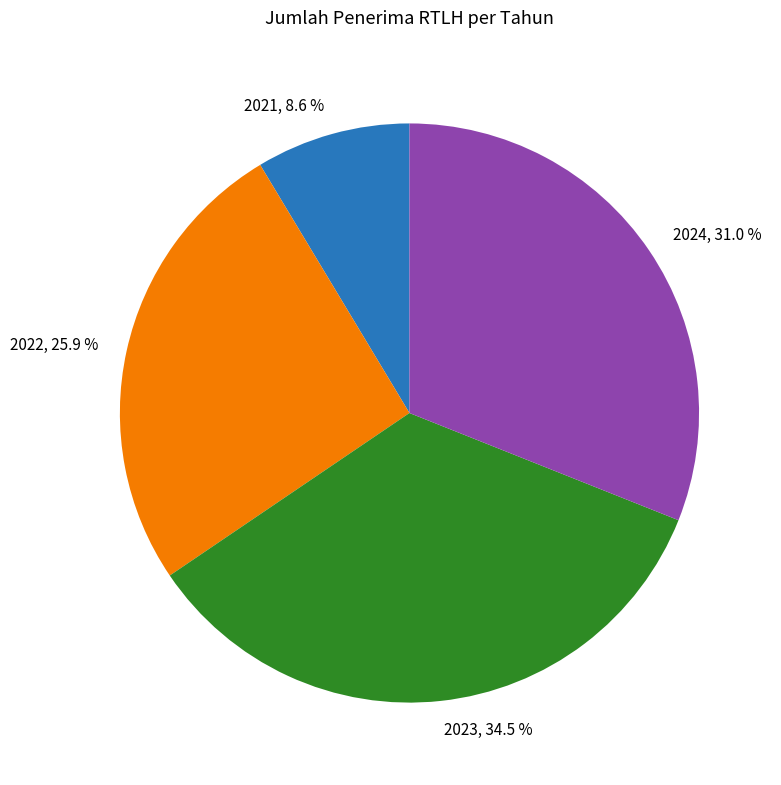

To the nearest percent, what portion does 2022 represent?

26%